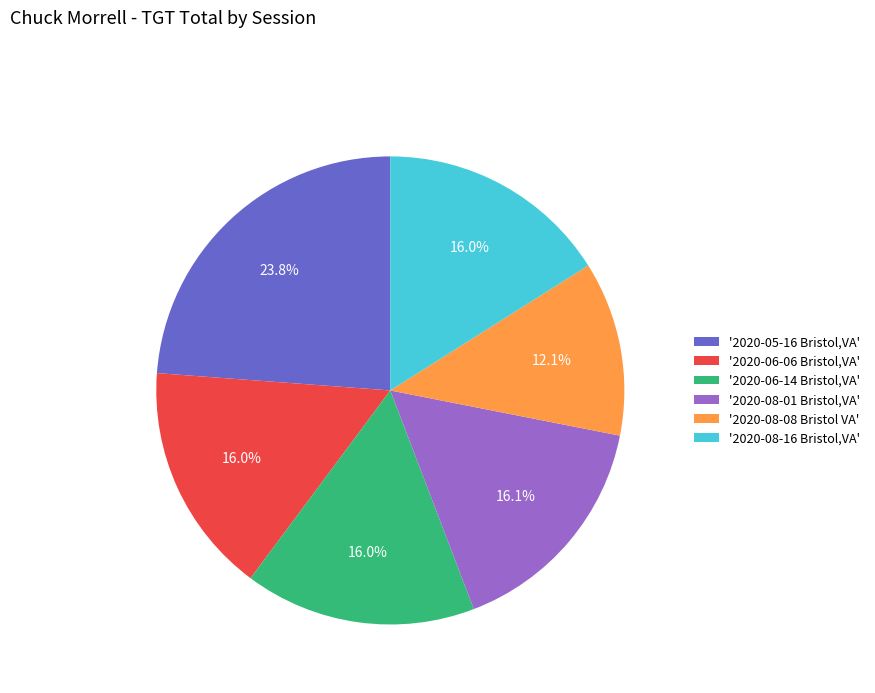

What is the ratio of the value at '2020-08-16 Bristol,VA' to the value at '2020-08-08 Bristol VA'?

1.3